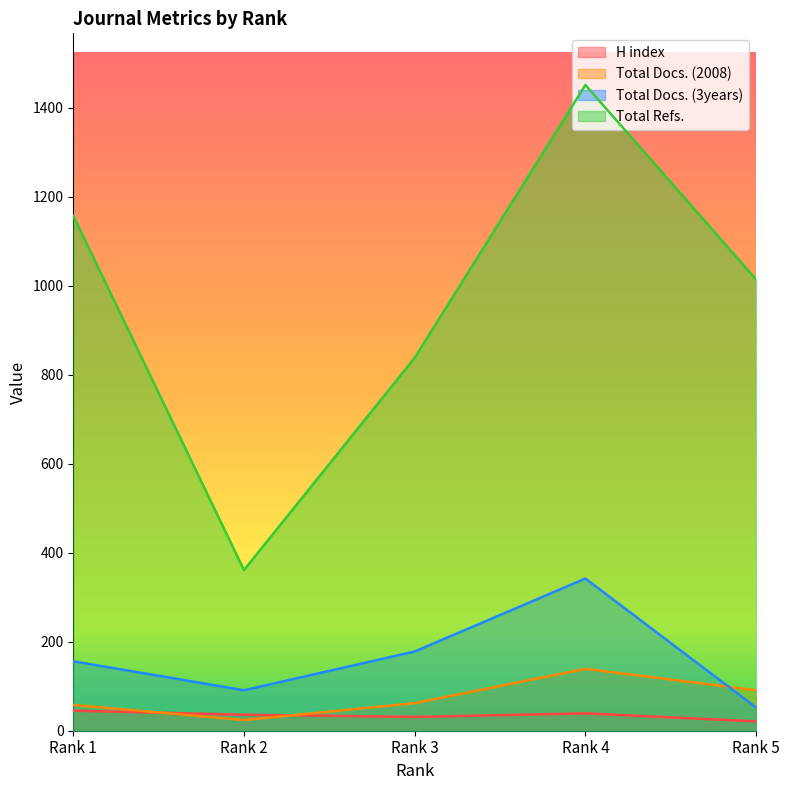

What is the maximum value shown in the chart?

1451